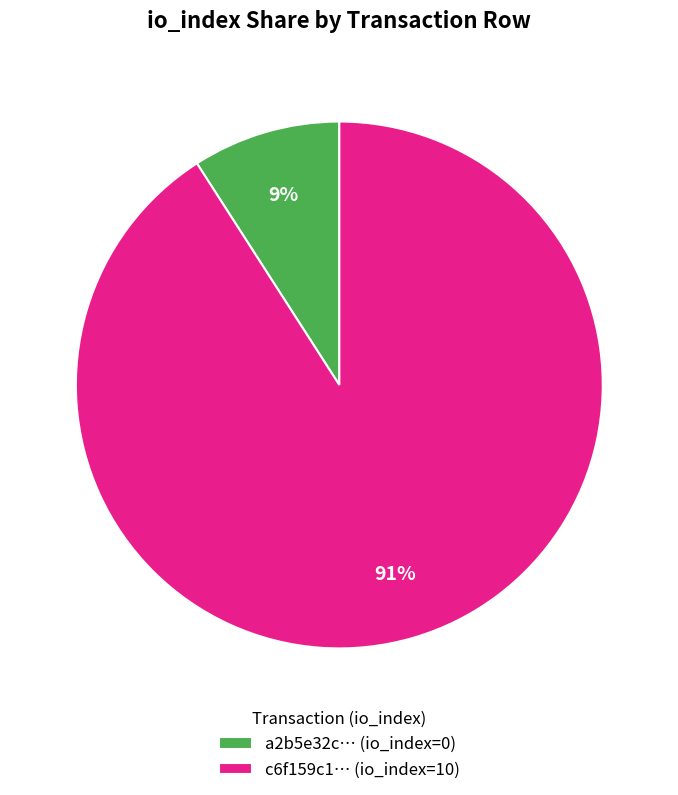

To the nearest percent, what percentage of the pie is c6f159c1… (io_index=10)?

91%